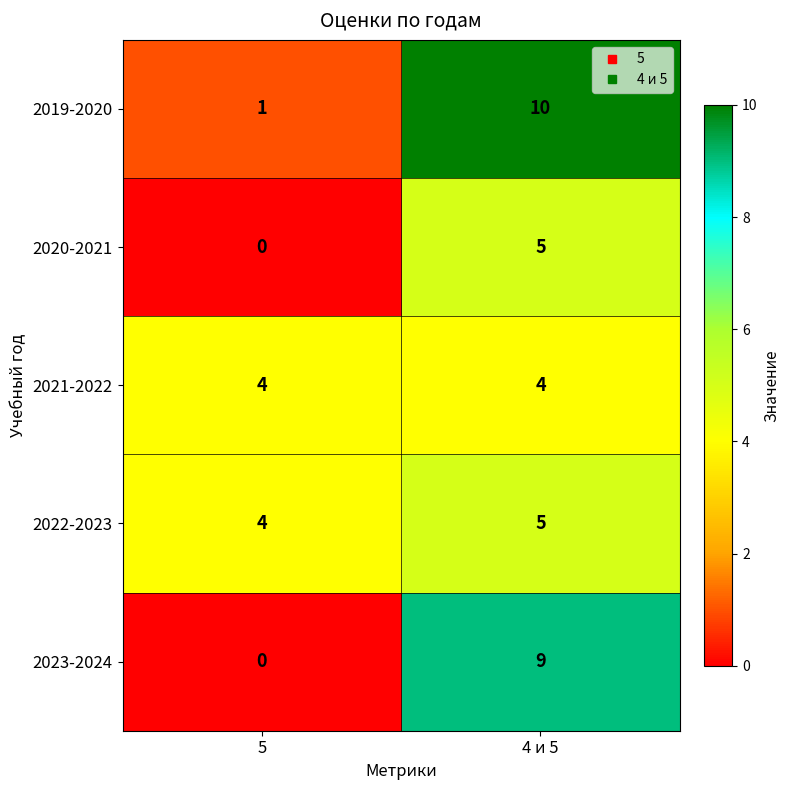

Which series has the largest total across all categories?

2019-2020